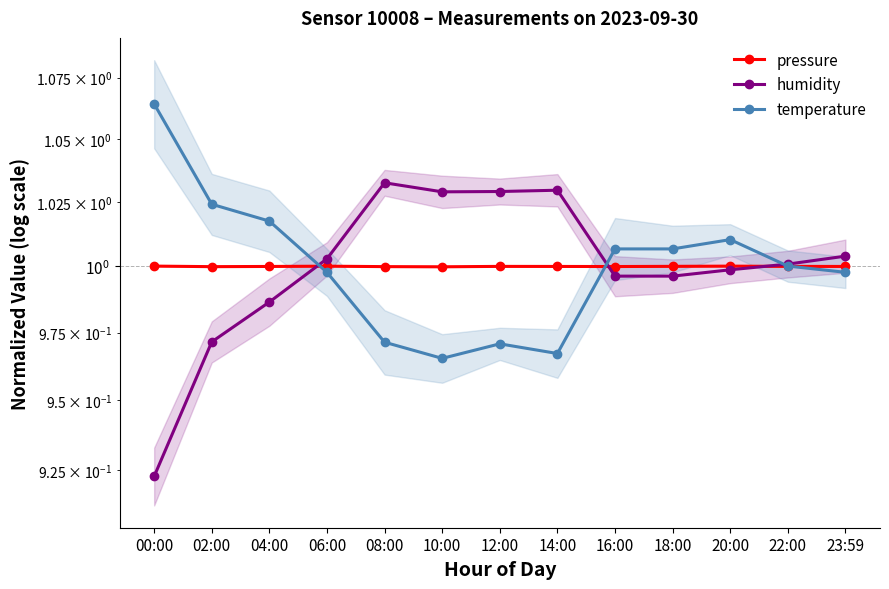

At which label is pressure closest to 0?

10:00